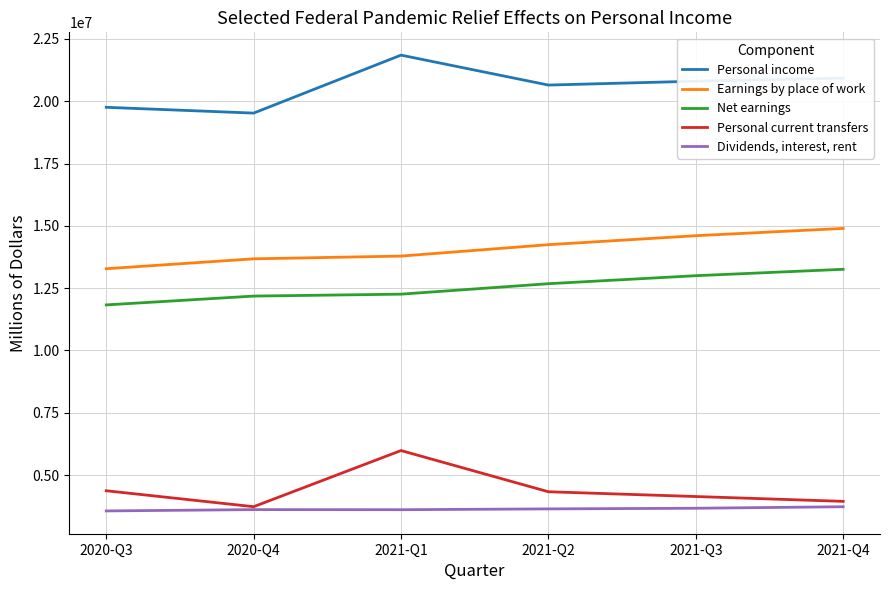

What is the total value across all series at 2021-Q4?

56748864.6